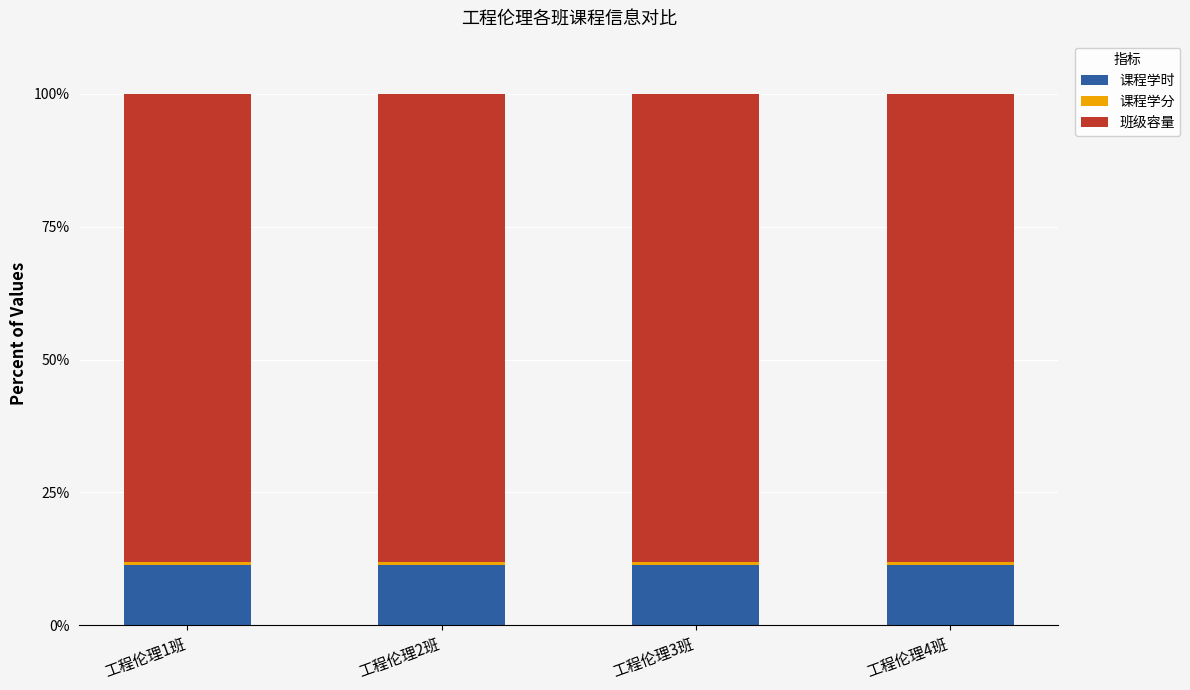

True or false: 课程学时 has a value of 11.3 at 工程伦理1班.

True